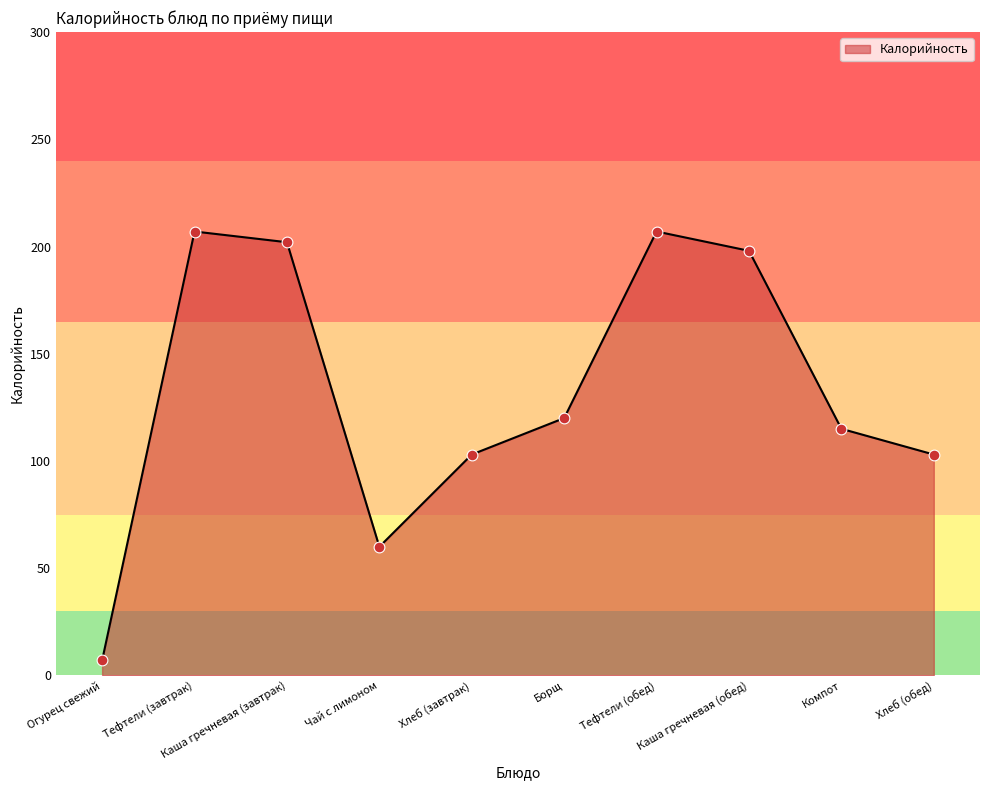

Approximately how many times larger is the value at Хлеб (обед) compared to Компот?

0.9